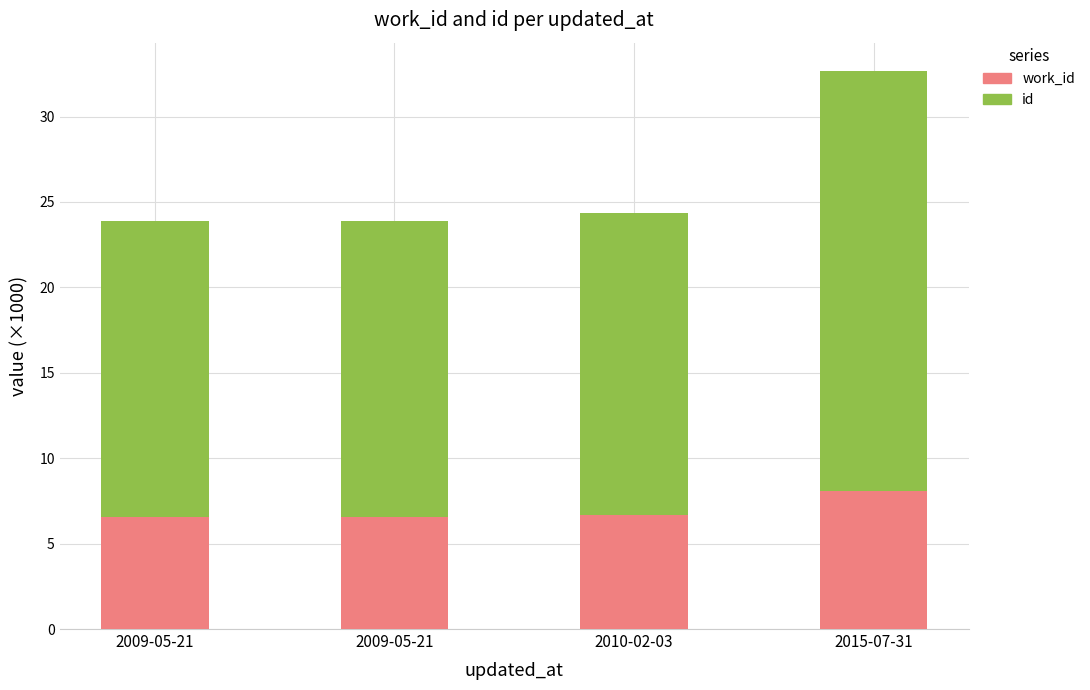

Which category has the lowest value in the work_id series?

2009-05-21